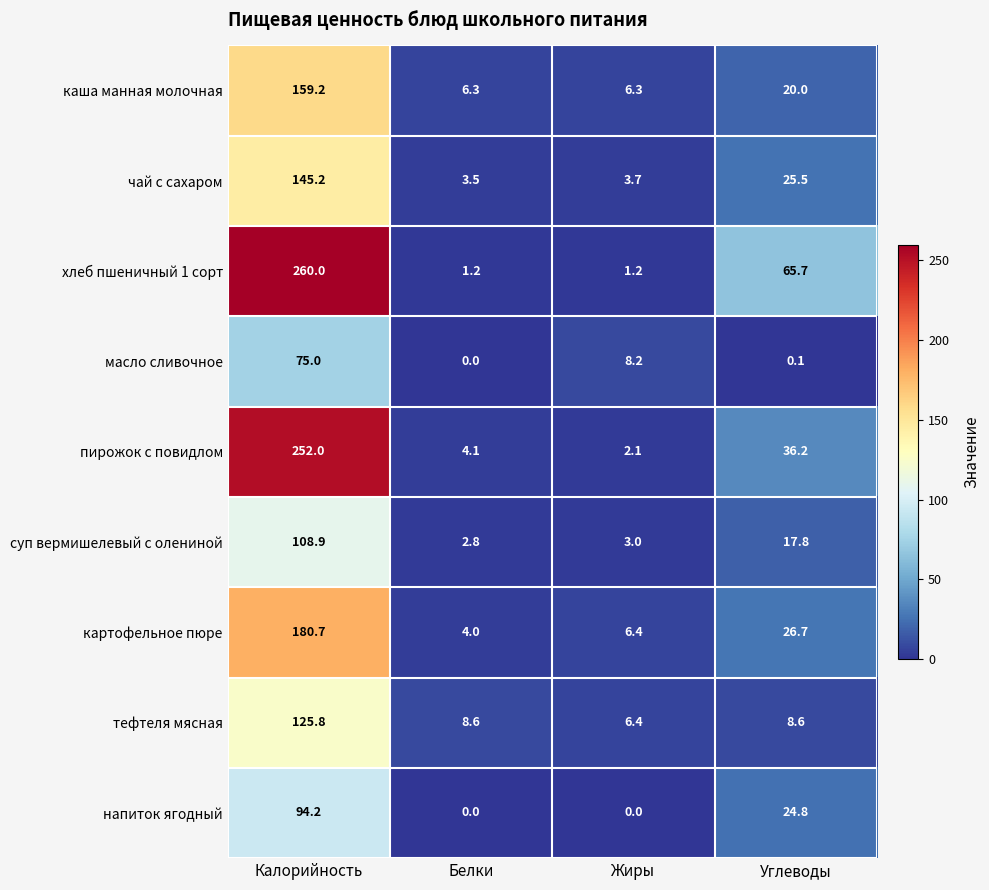

What is the lowest value of the тефтеля мясная series?

6.4